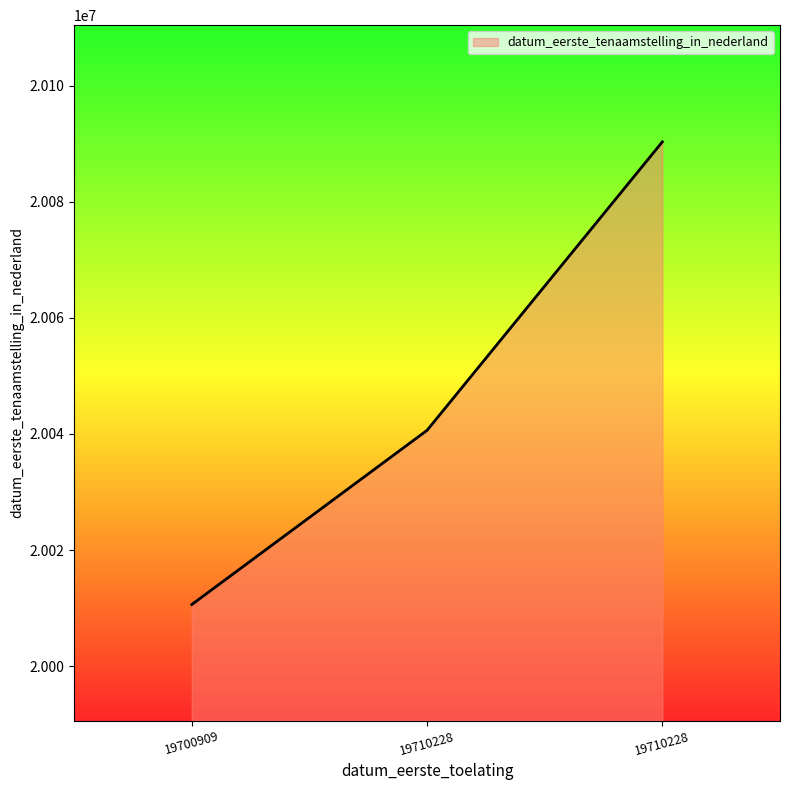

How many lines are shown in the chart?

1